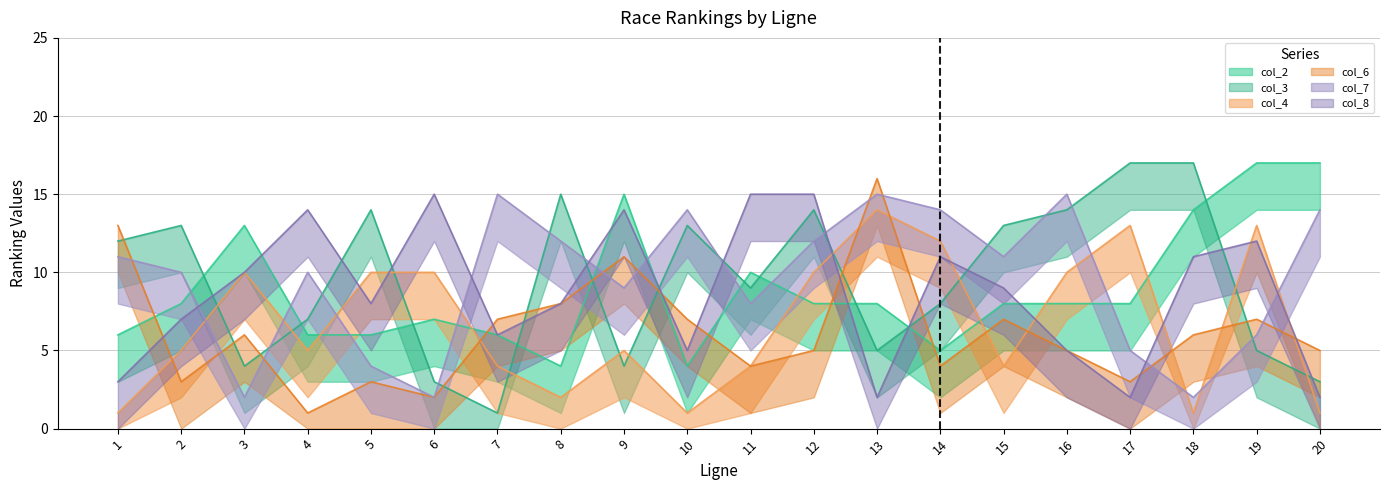

How many intersections are there between col_7 and col_6?

9